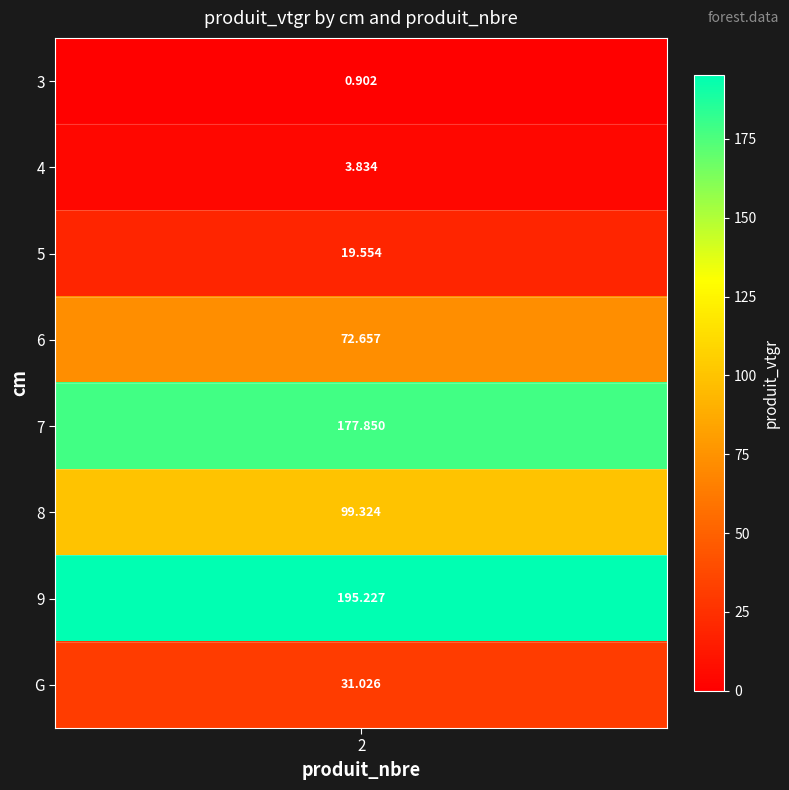

What is the maximum value shown in the chart?

195.2